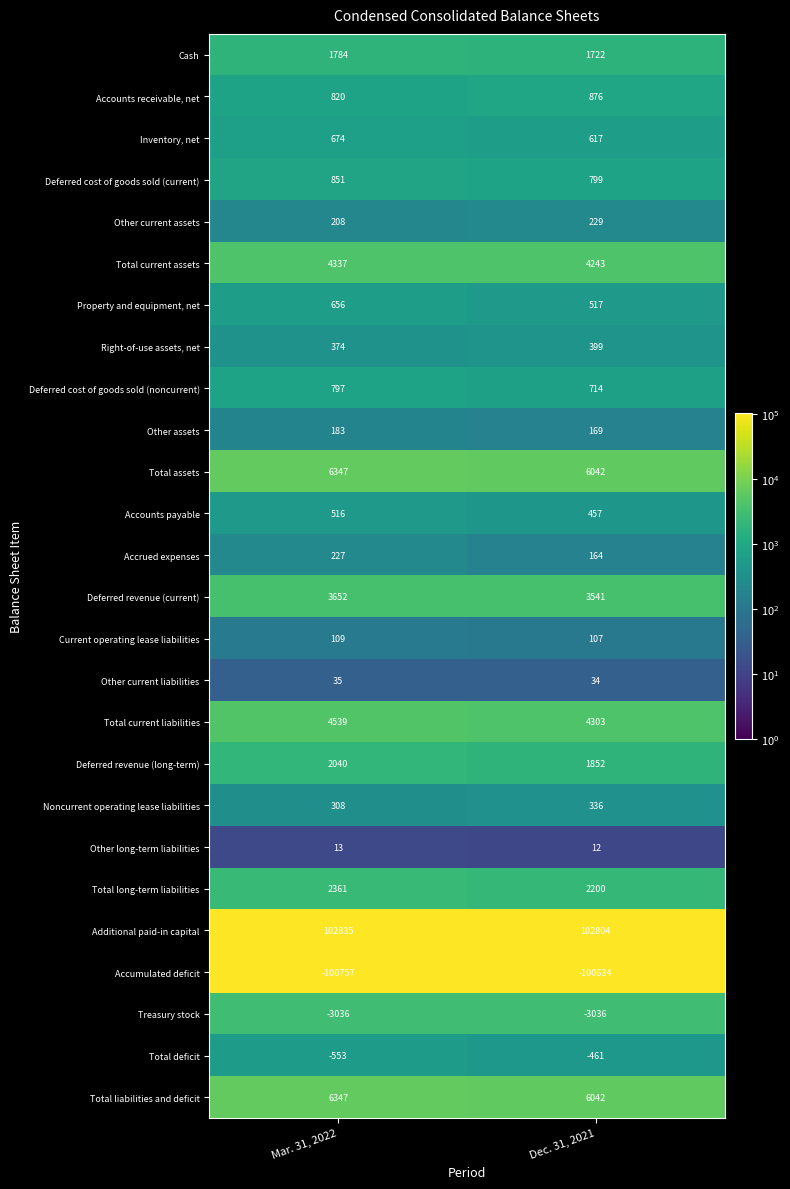

The Accumulated deficit series shows -100757 at Mar. 31, 2022. True or false?

True